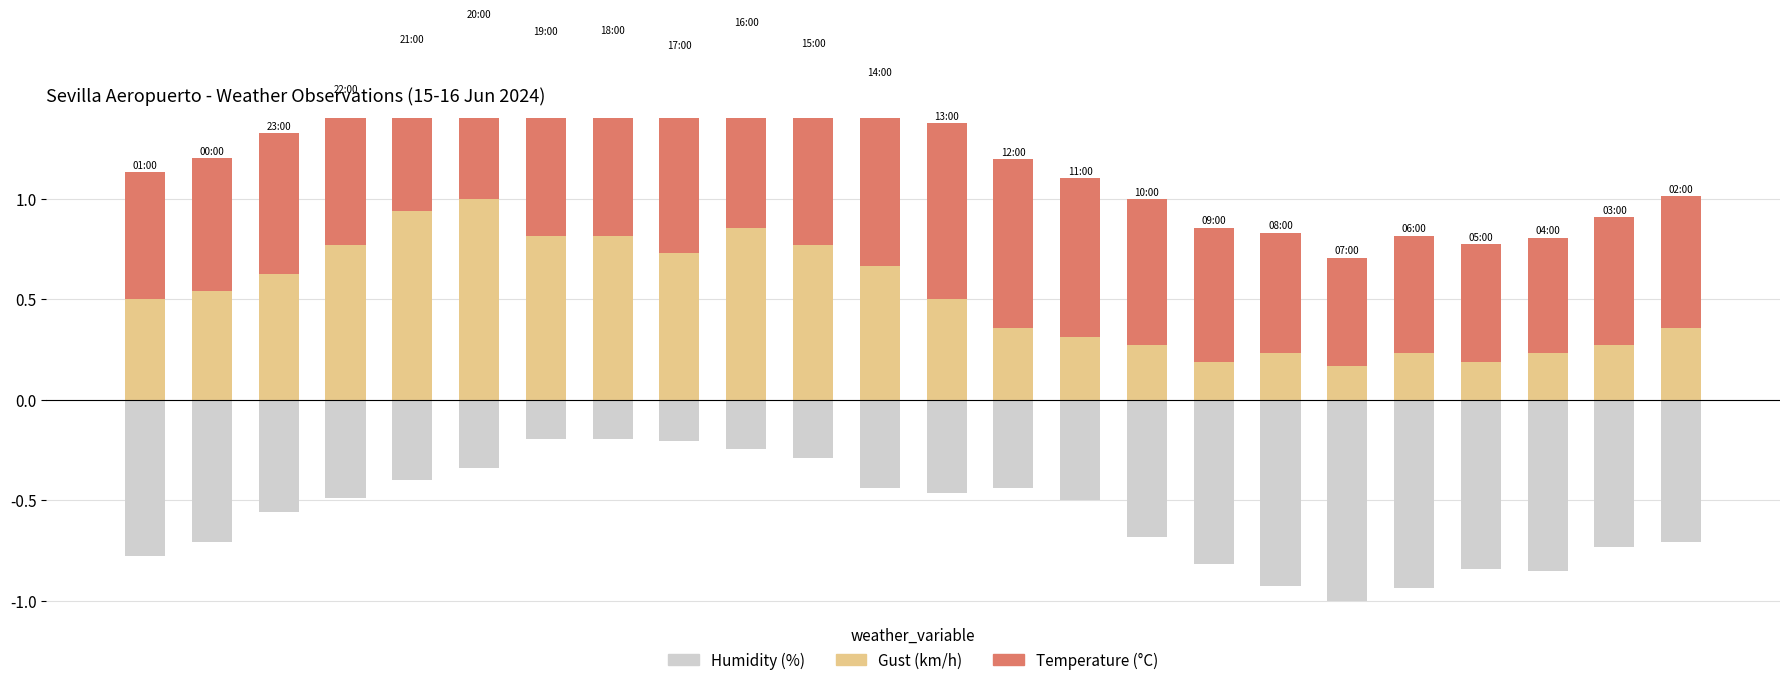

The Gust (km/h) series shows 0.9 at 4. True or false?

True